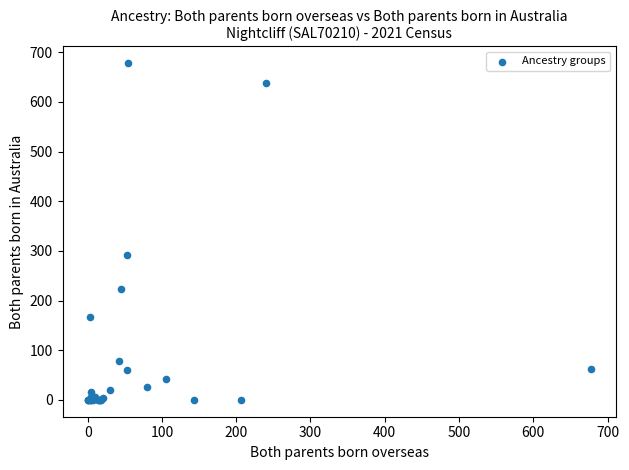

What Y value in the scatter plot is closest to 339?

292